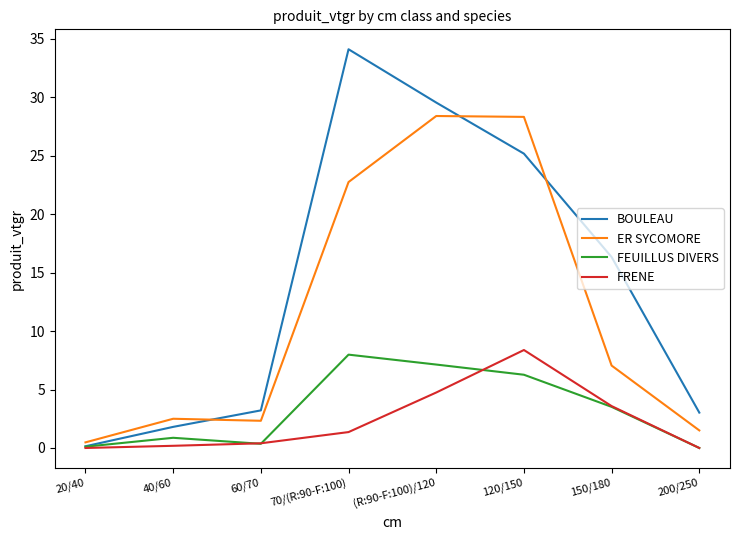

What is the sum of the BOULEAU values at 200/250 and 120/150?

28.2